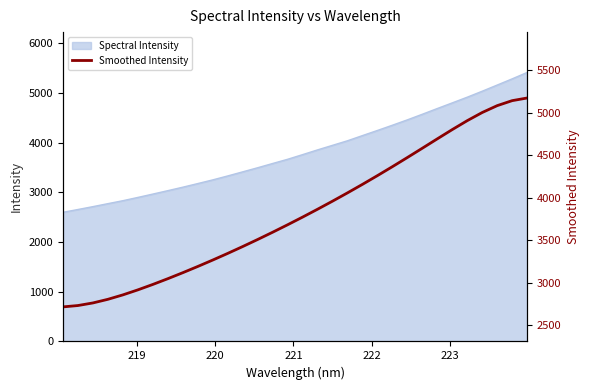

What is the highest value of the Spectral Intensity series?

5414.9